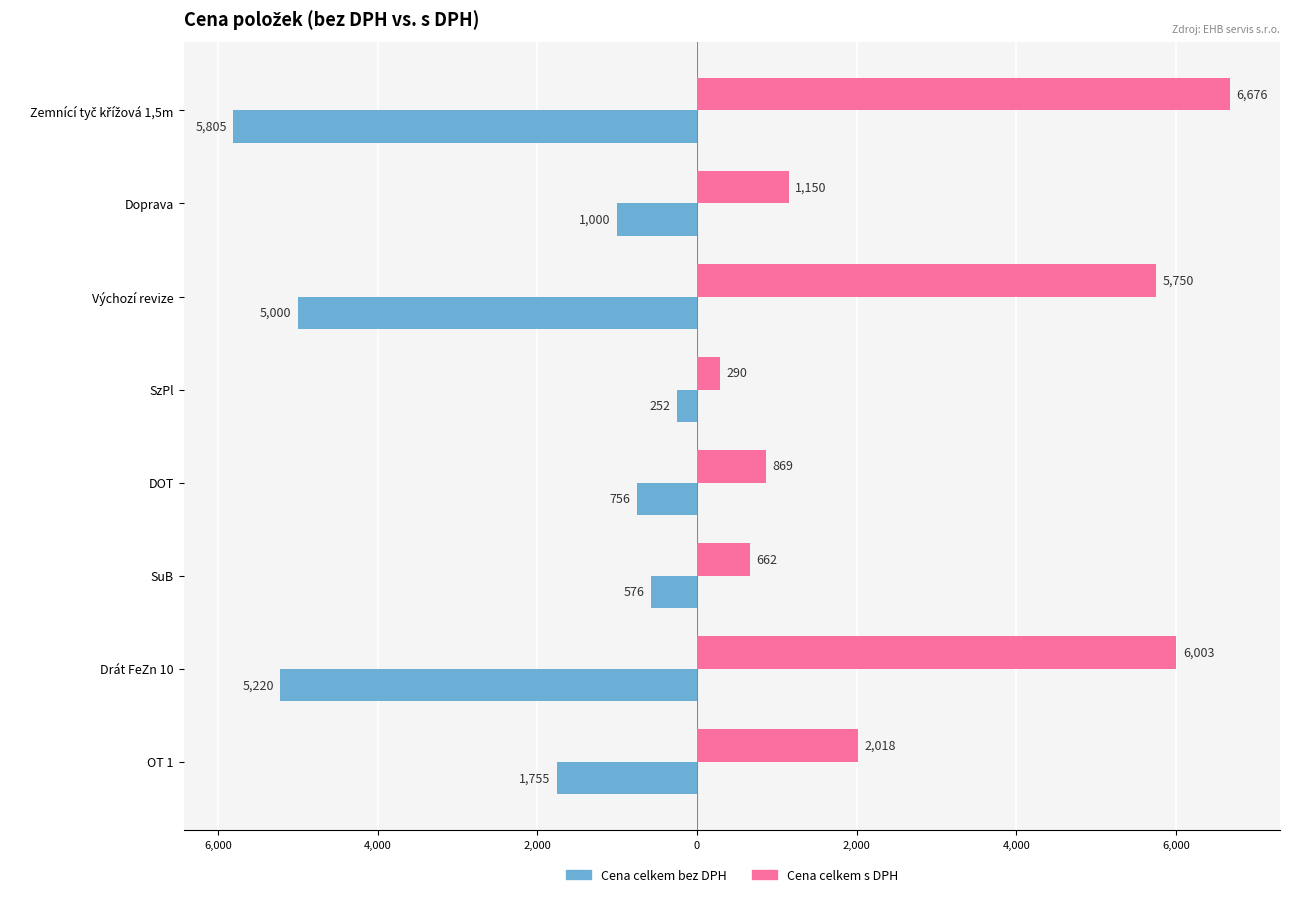

Reading left to right, transcribe all the data shown in this chart.

Cena celkem bez DPH: -1755.0	-5220.0	-576.0	-756.0	-252.0	-5000.0	-1000.0	-5805.0
Cena celkem s DPH: 2018.2	6003.0	662.4	869.4	289.8	5750.0	1150.0	6675.8